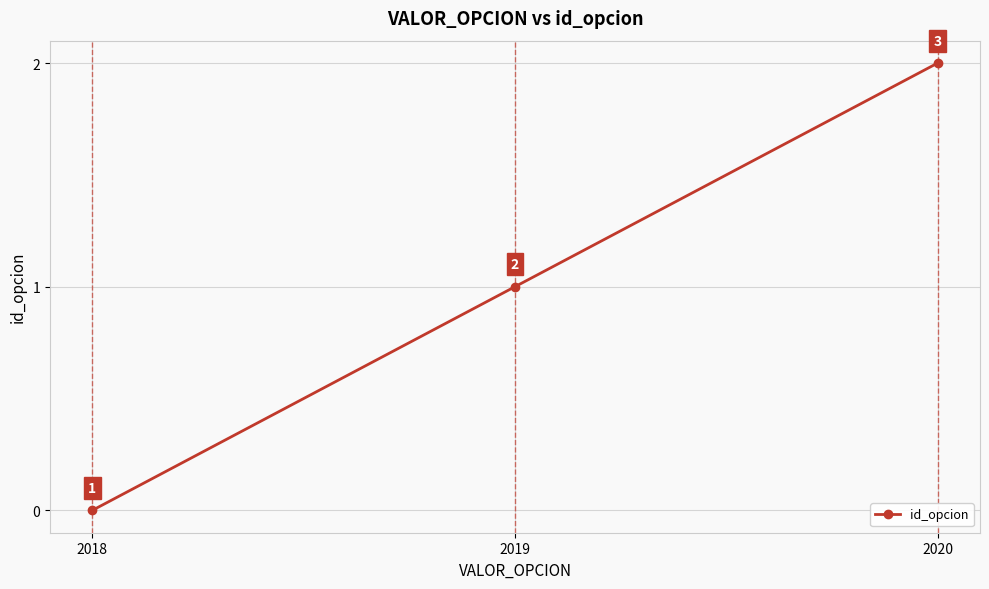

How many series are shown in this chart?

1